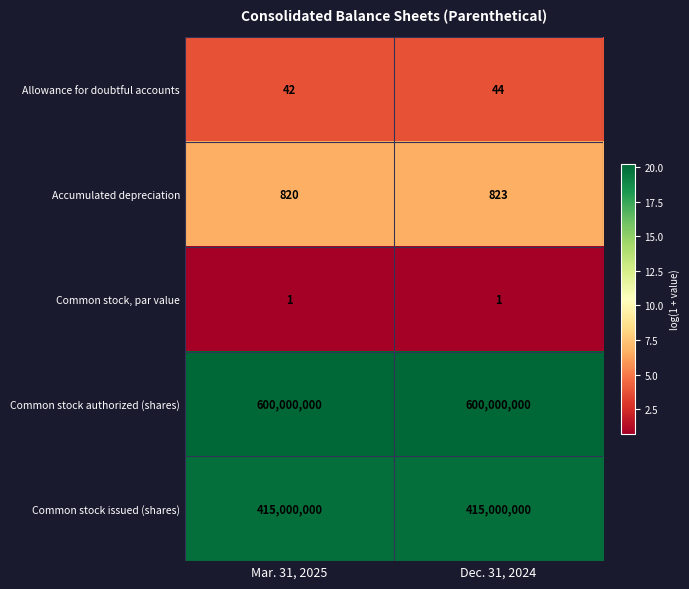

Is it true that Allowance for doubtful accounts equals 15 at Dec. 31, 2024?

False